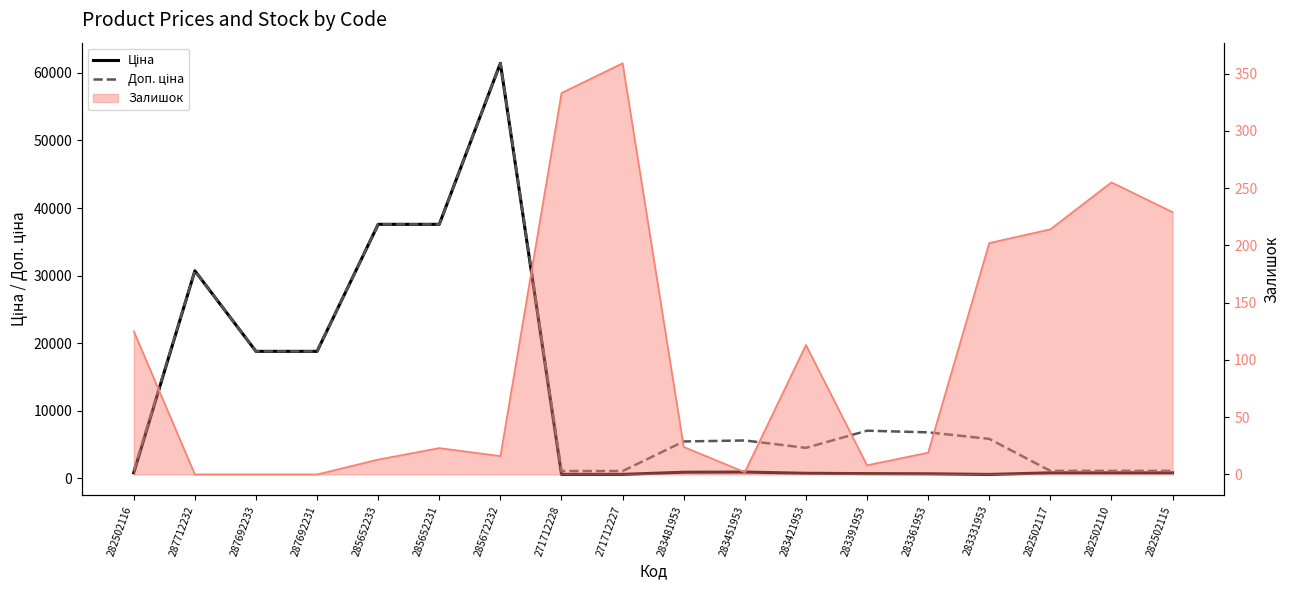

List the labels in order of Доп. ціна value, largest first.

285672232, 285652233, 285652231, 287712232, 287692233, 287692231, 283391953, 283361953, 283331953, 283451953, 283481953, 283421953, 282502116, 282502117, 282502110, 282502115, 271712228, 271712227